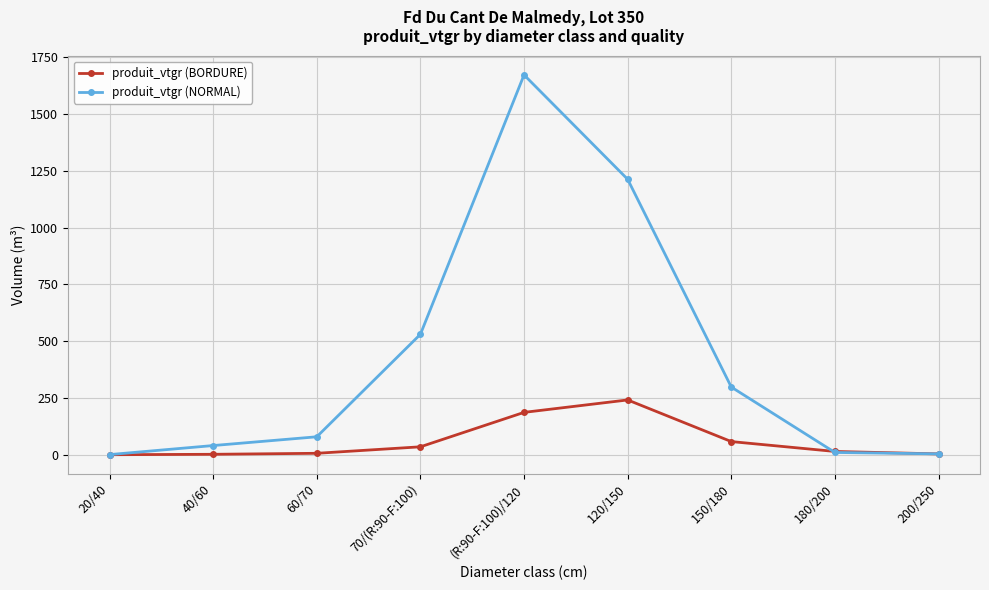

How many lines are shown in the chart?

2